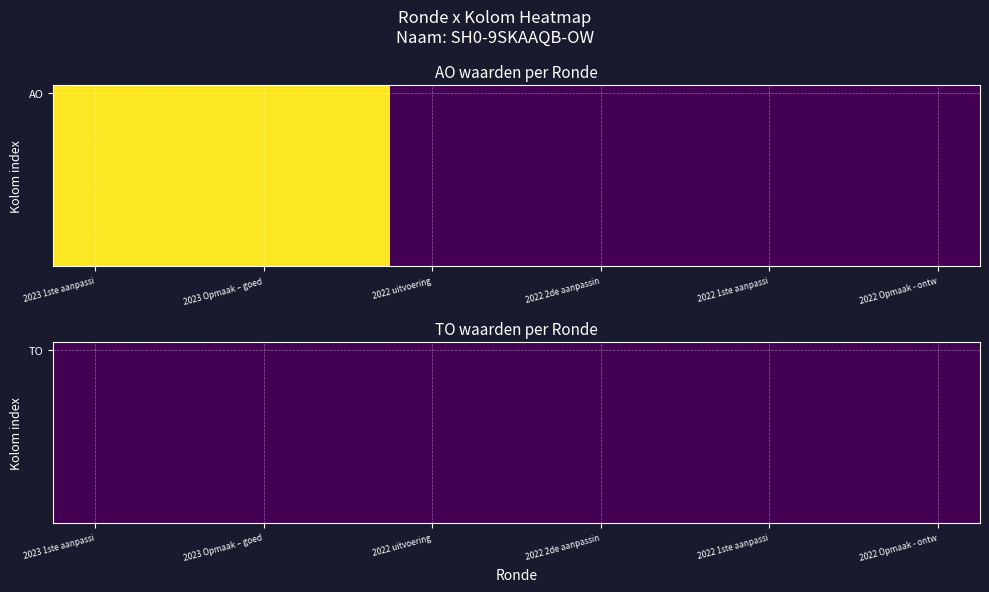

What is the maximum value for 2022 1ste aanpassing – ontwerp?

998